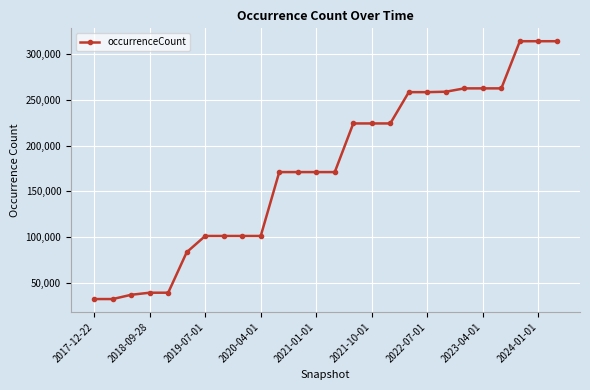

How many values are below 171121?

10